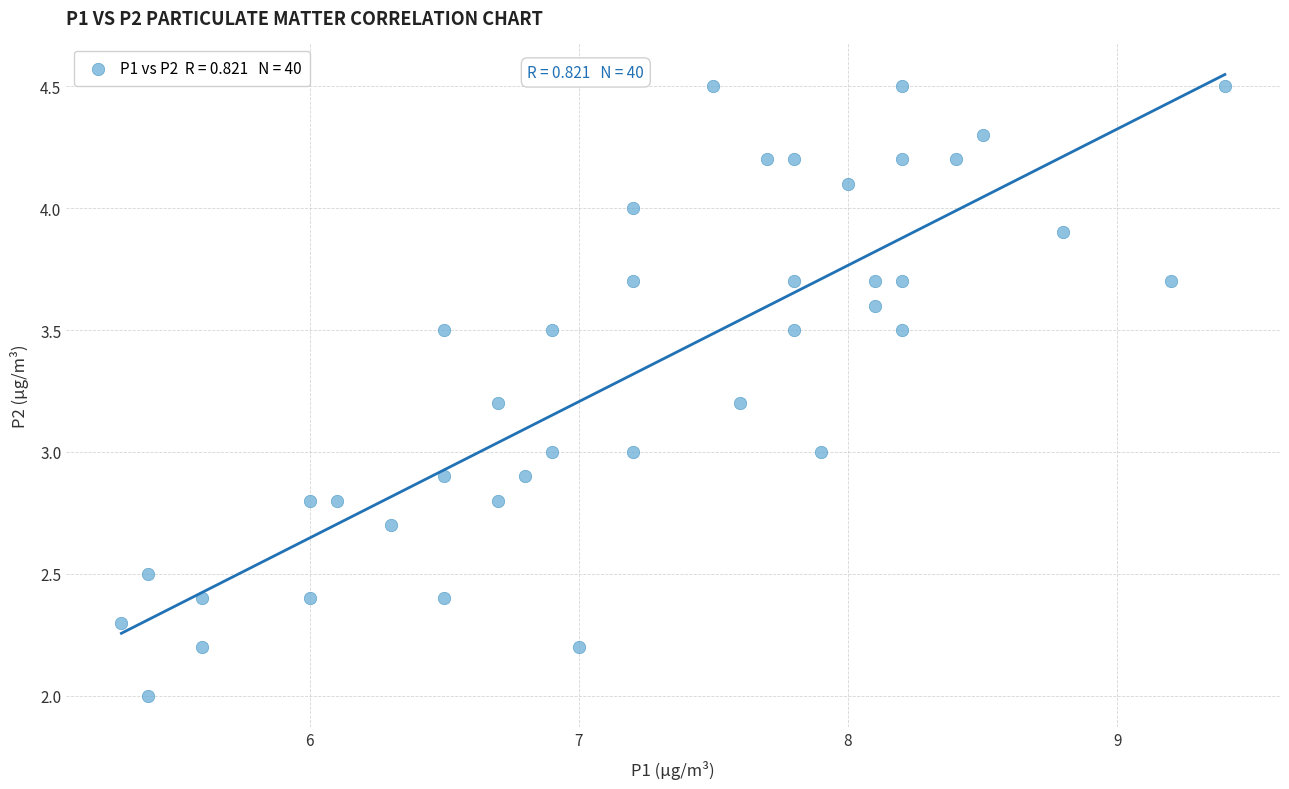

What is the range of Y values (max minus min)?

2.5